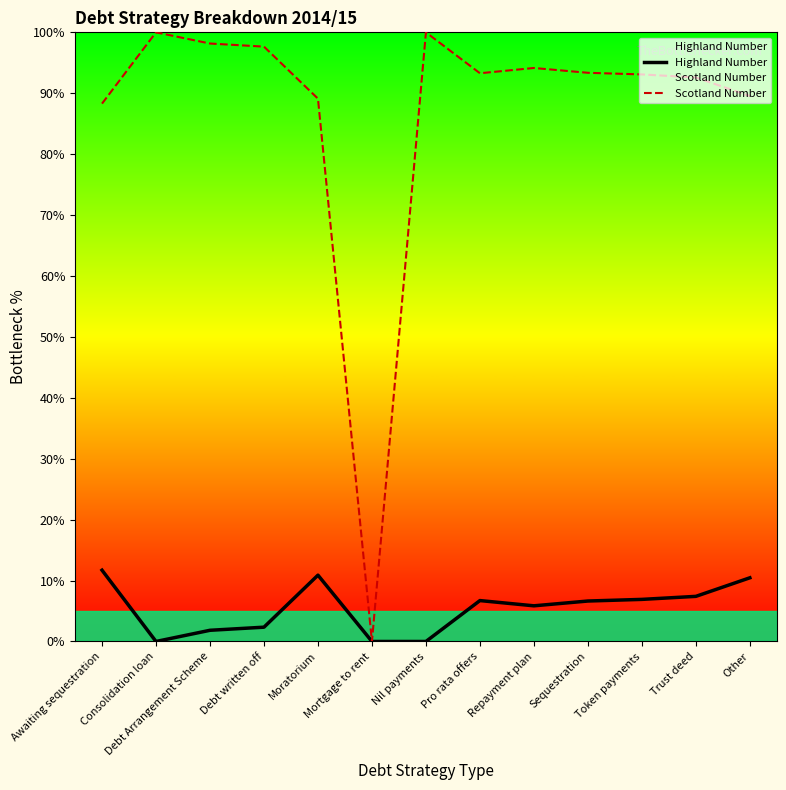

Which series changed the most between Pro rata offers and Other?

Scotland Number